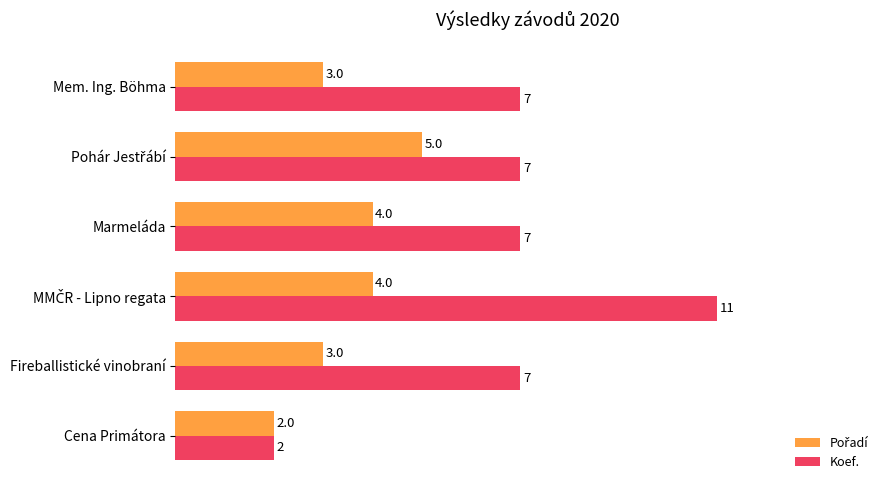

What is the total value across all series at Cena Primátora?

4